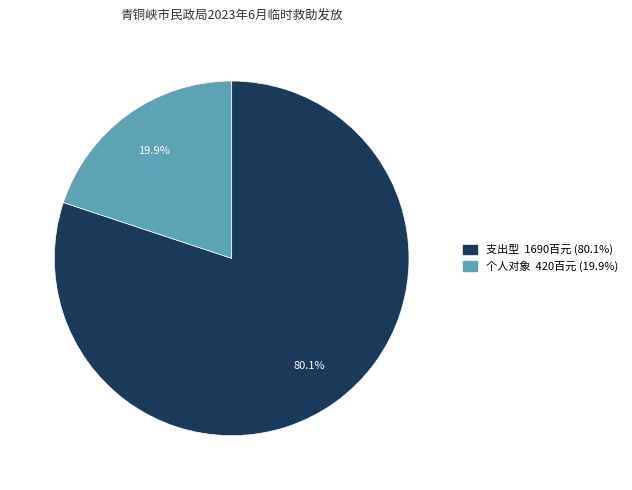

Is there any slice that represents more than half of the pie?

Yes